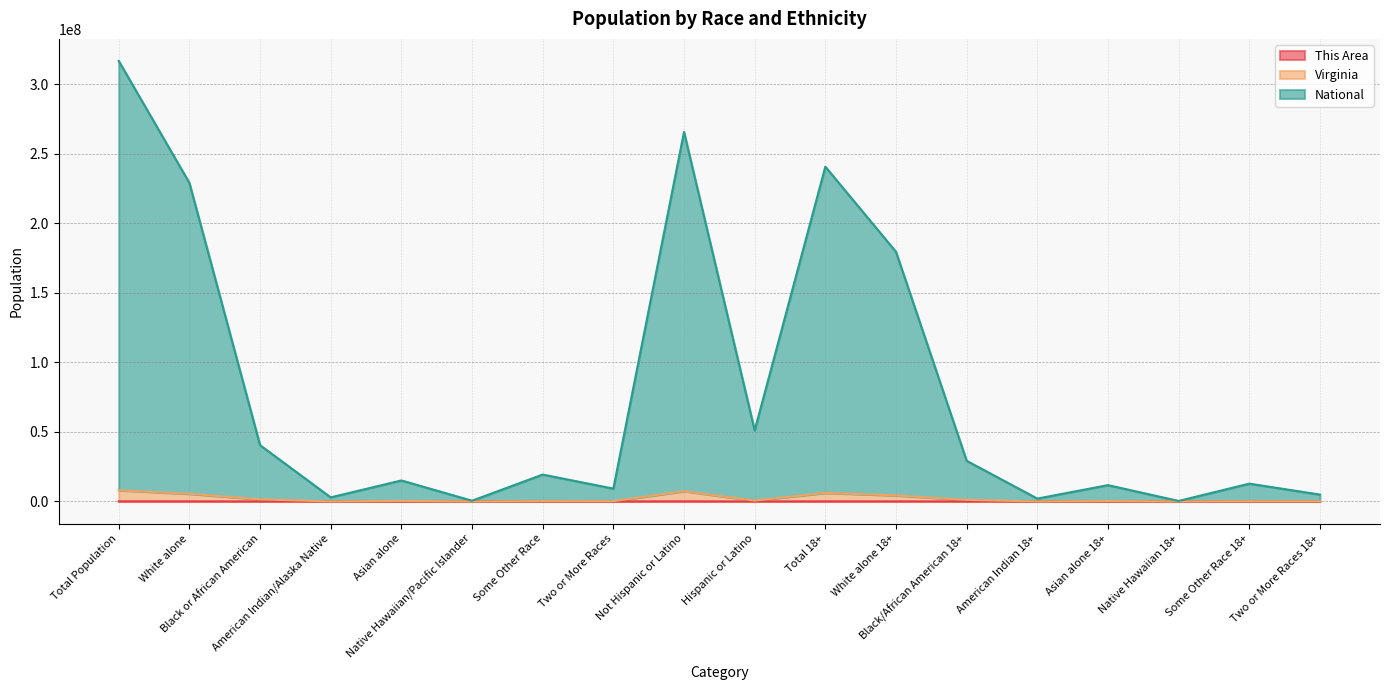

The value of National at Two or More Races 18+ is 4959636. True or false?

True